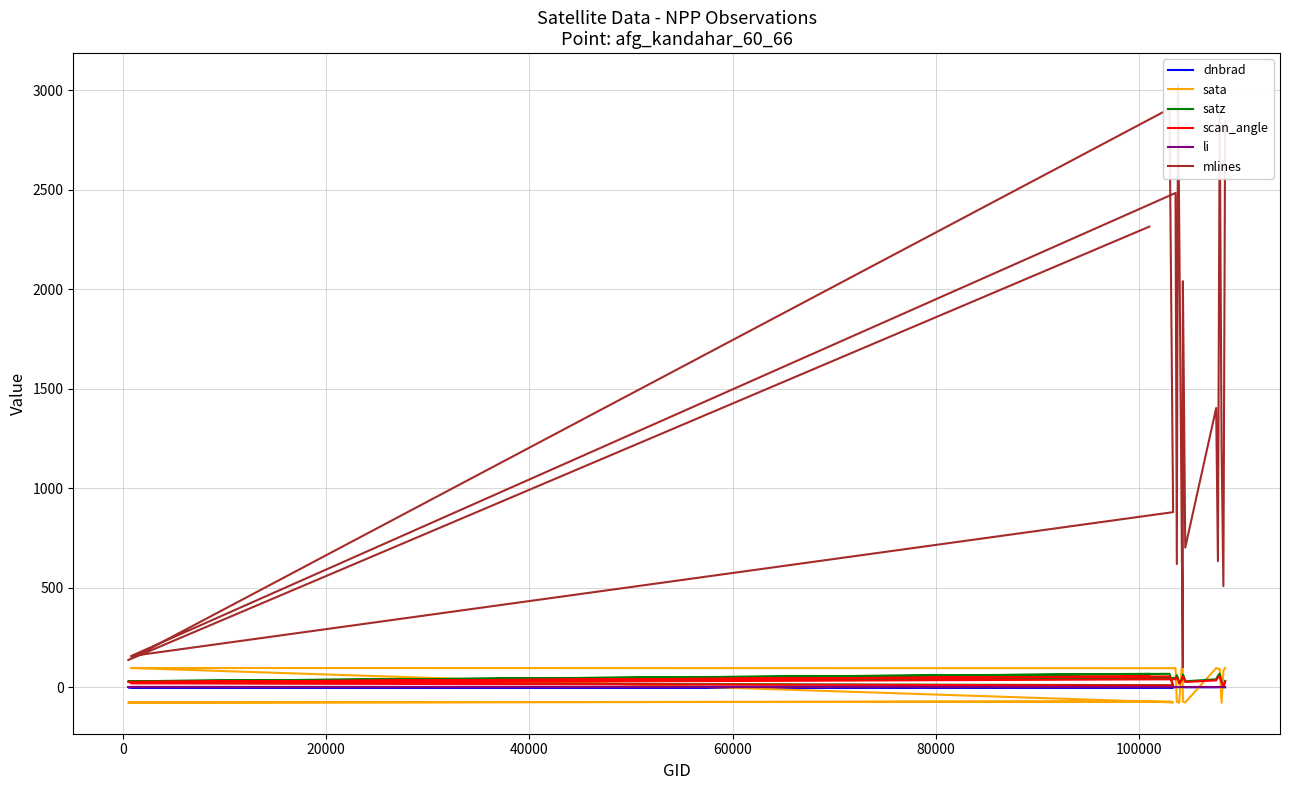

True or false: scan_angle and dnbrad intersect in this chart.

False